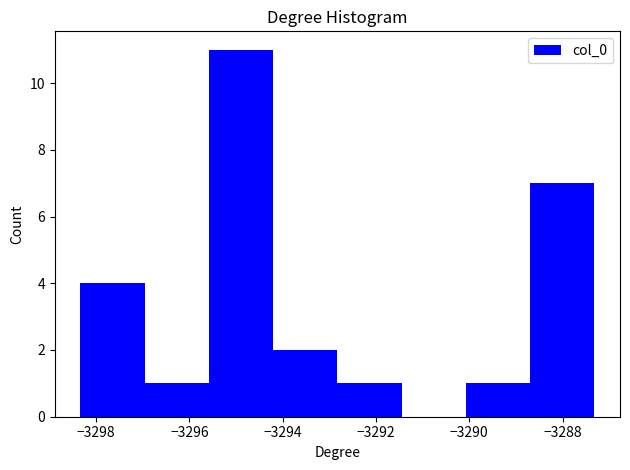

Reading left to right, transcribe this chart: for each bar, give the range it covers on the x-axis and its height. Neither the bar edges nor the heights are printed on the chart, so give them approximately, as read against the axes.

-3298.4 to -3297.0: 4
-3297.0 to -3295.6: 1
-3295.6 to -3294.2: 11
-3294.2 to -3292.8: 2
-3292.8 to -3291.4: 1
-3291.4 to -3290.0: 0
-3290.0 to -3288.6: 1
-3288.6 to -3287.4: 7